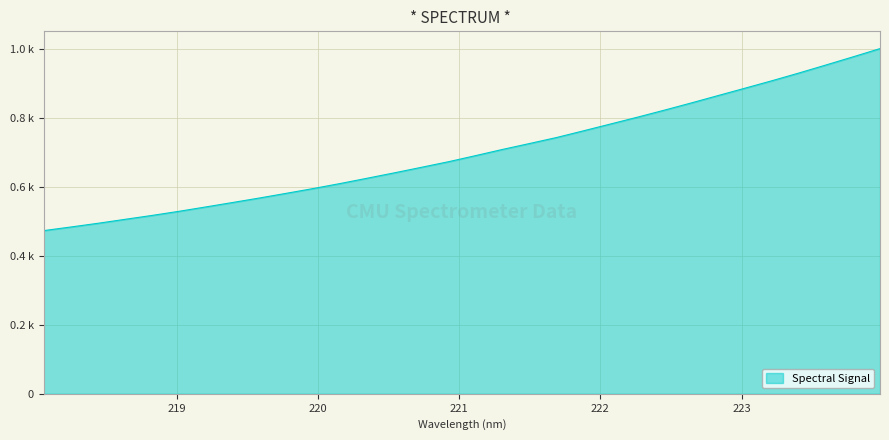

Reading left to right, transcribe all the data shown in this chart.

218.0596=0.5	218.2508=0.5	218.442=0.5	218.6332=0.5	218.8244=0.5	219.0156=0.5	219.2067=0.5	219.3979=0.6	219.589=0.6	219.7801=0.6	219.9712=0.6	220.1623=0.6	220.3533=0.6	220.5444=0.6	220.7354=0.7	220.9264=0.7	221.1174=0.7	221.3083=0.7	221.4993=0.7	221.6902=0.7	221.8812=0.8	222.0721=0.8	222.263=0.8	222.4538=0.8	222.6447=0.8	222.8355=0.9	223.0264=0.9	223.2172=0.9	223.408=0.9	223.5987=1.0	223.7895=1.0	223.9802=1.0